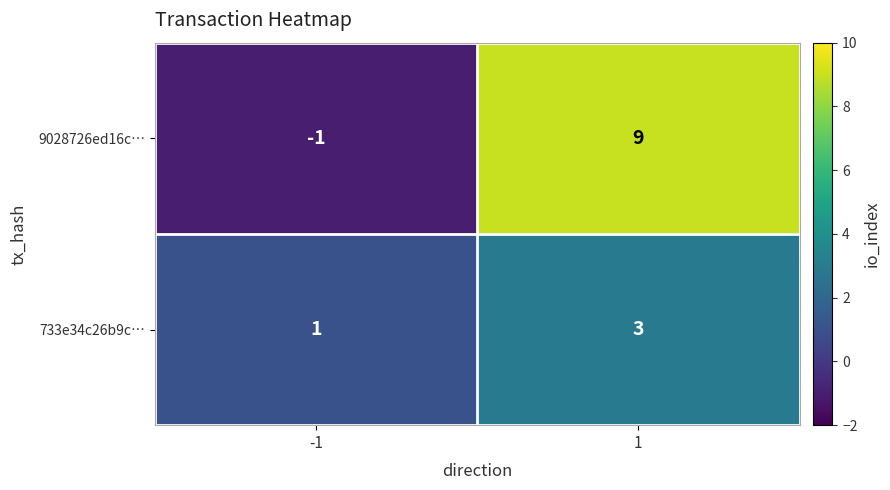

Between -1 and 1, which series saw the biggest shift?

9028726ed16c…